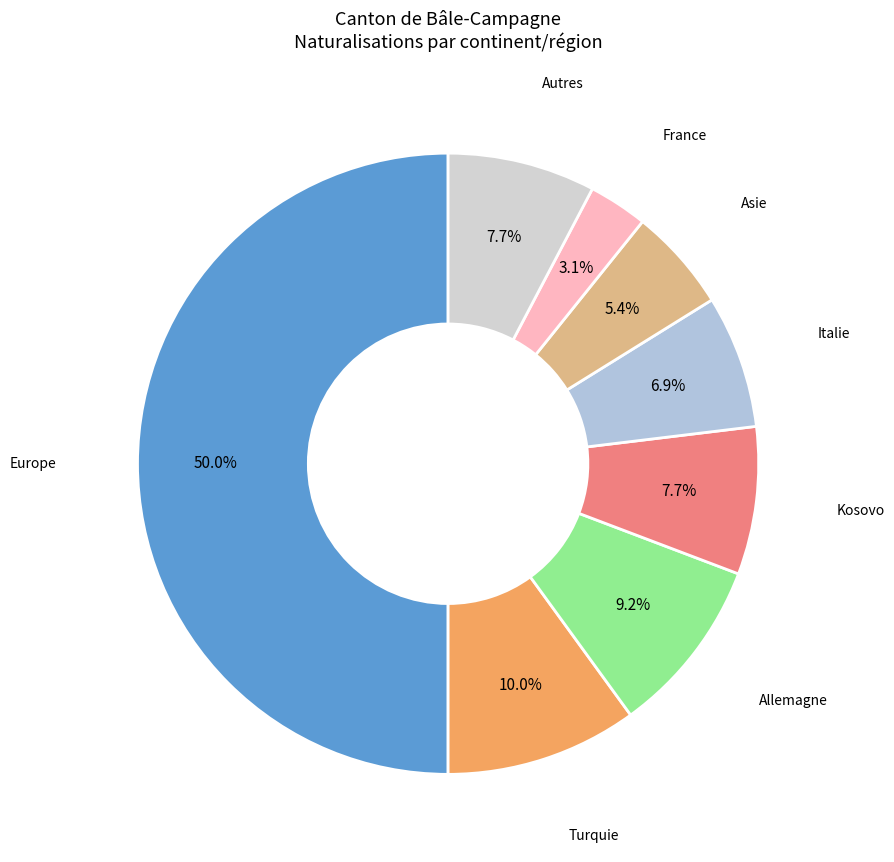

Which category has the biggest portion of the pie?

Europe